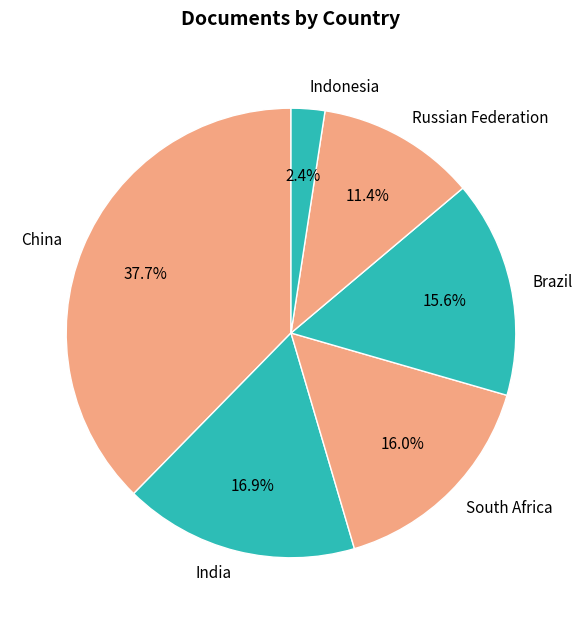

Which has a higher value, South Africa or India?

India